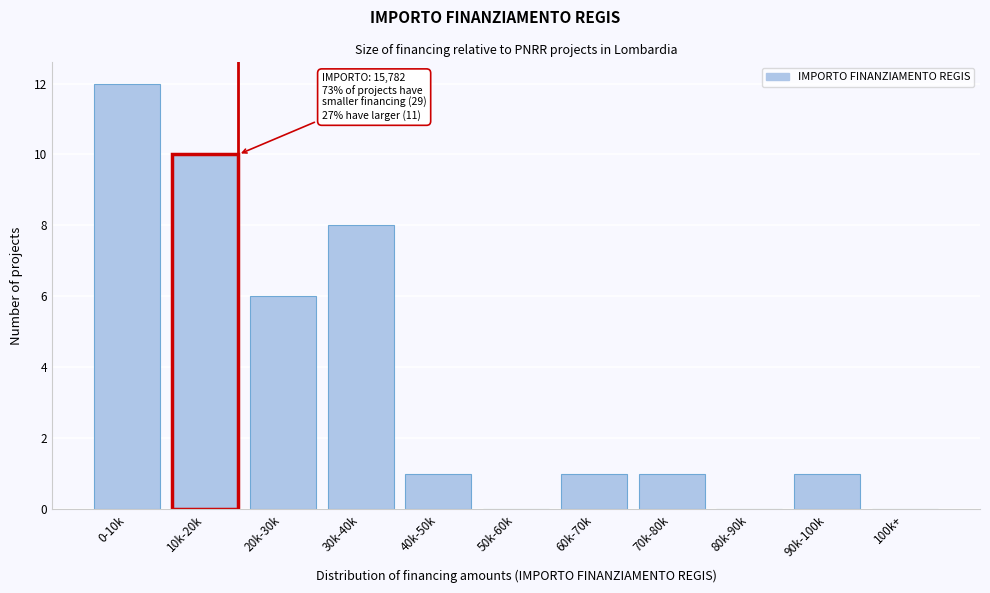

Reading right to left, extract all data points from this chart.

100k+=0	90k-100k=1	80k-90k=0	70k-80k=1	60k-70k=1	50k-60k=0	40k-50k=1	30k-40k=8	20k-30k=6	10k-20k=10	0-10k=12